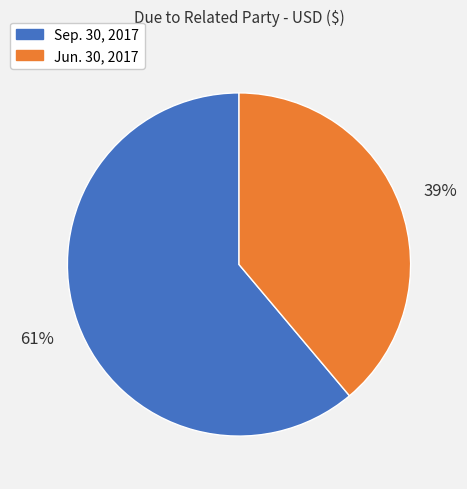

Which slice is the smallest?

Jun. 30, 2017